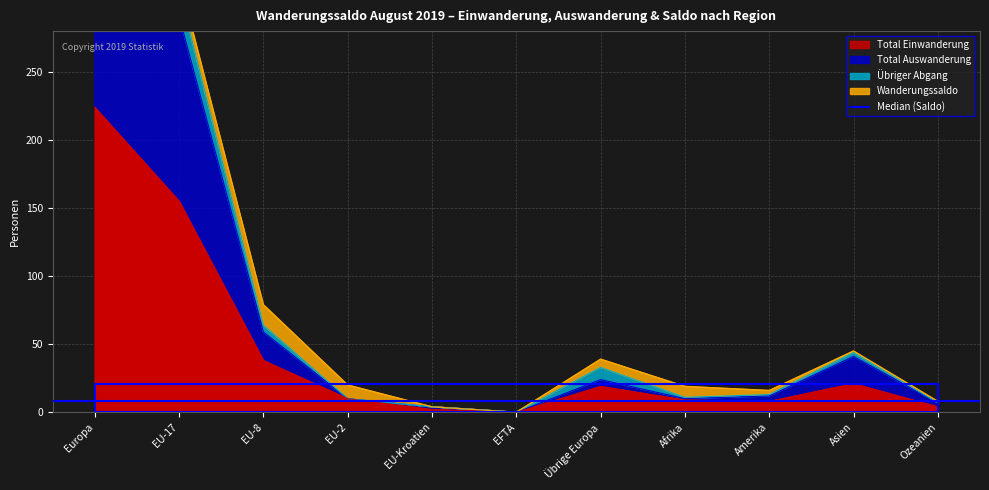

Is the value of Total Auswanderung at EU-2 greater than the value of Total Einwanderung at Asien?

No